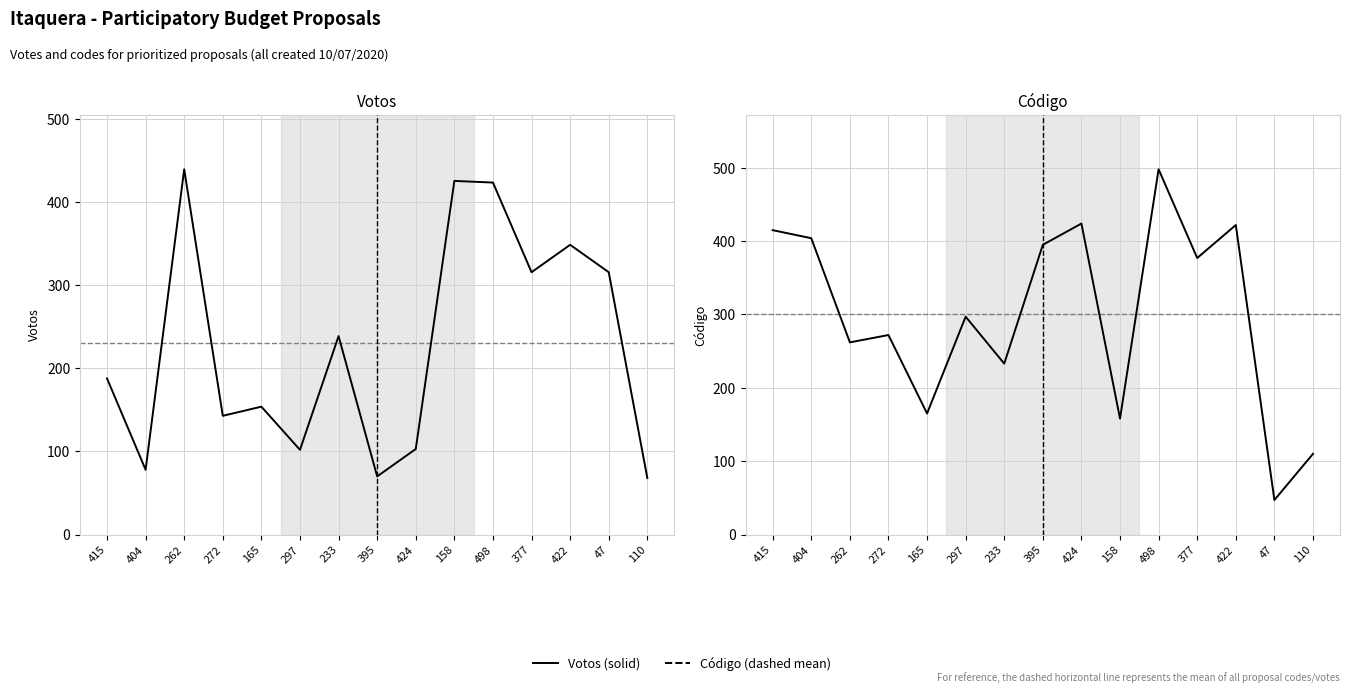

Reading left to right, extract all data points from this chart.

Votos: 188	78	440	143	154	102	239	70	103	426	424	316	349	316	68
Código: 415	404	262	272	165	297	233	395	424	158	498	377	422	47	110